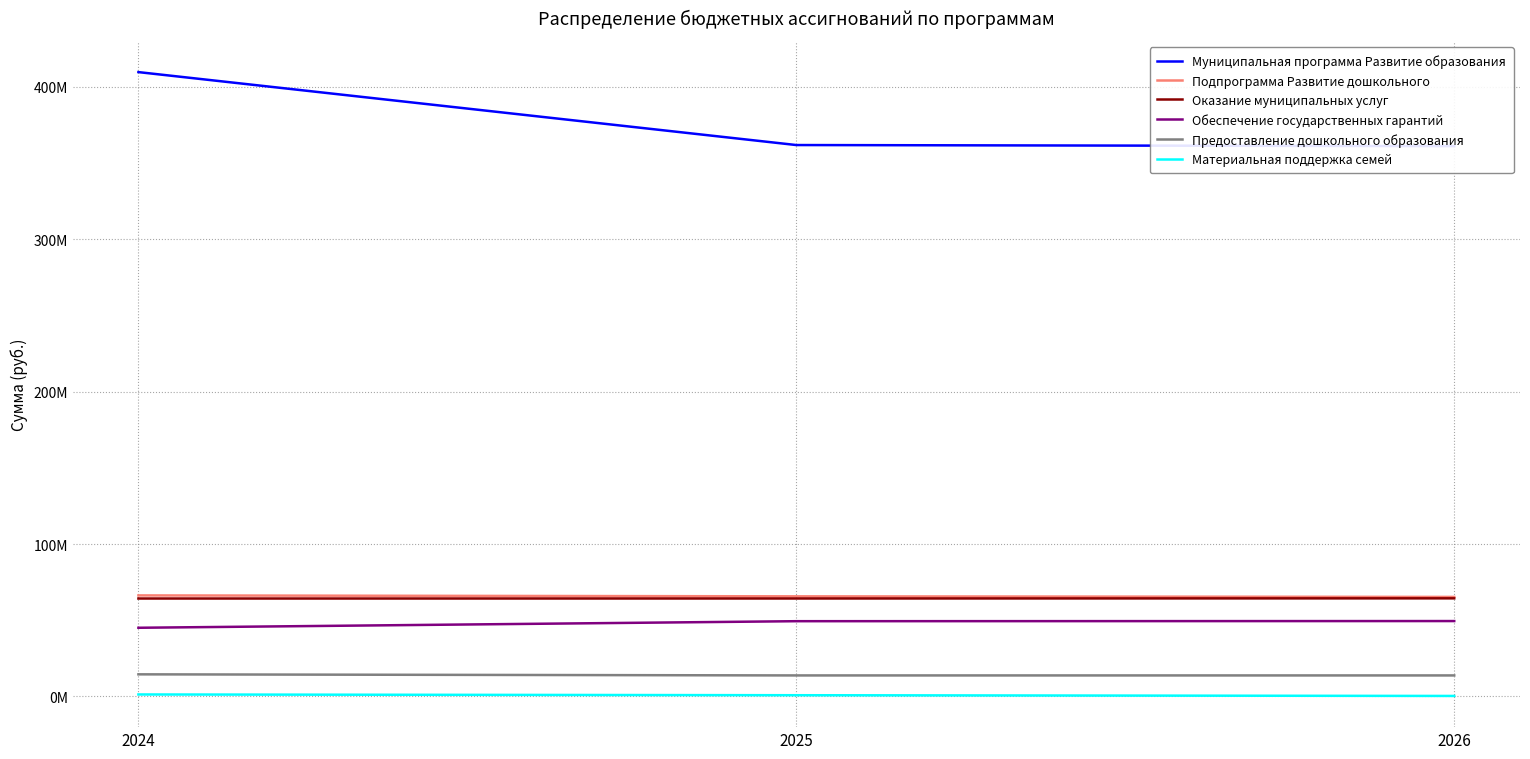

How many lines are shown in the chart?

6